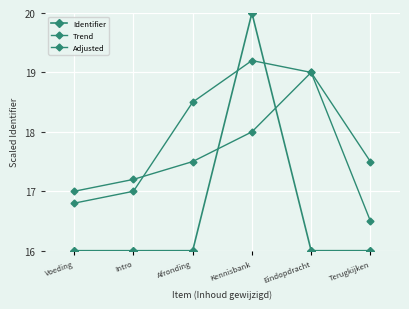

Where is Adjusted nearest to the value 17?

Voeding